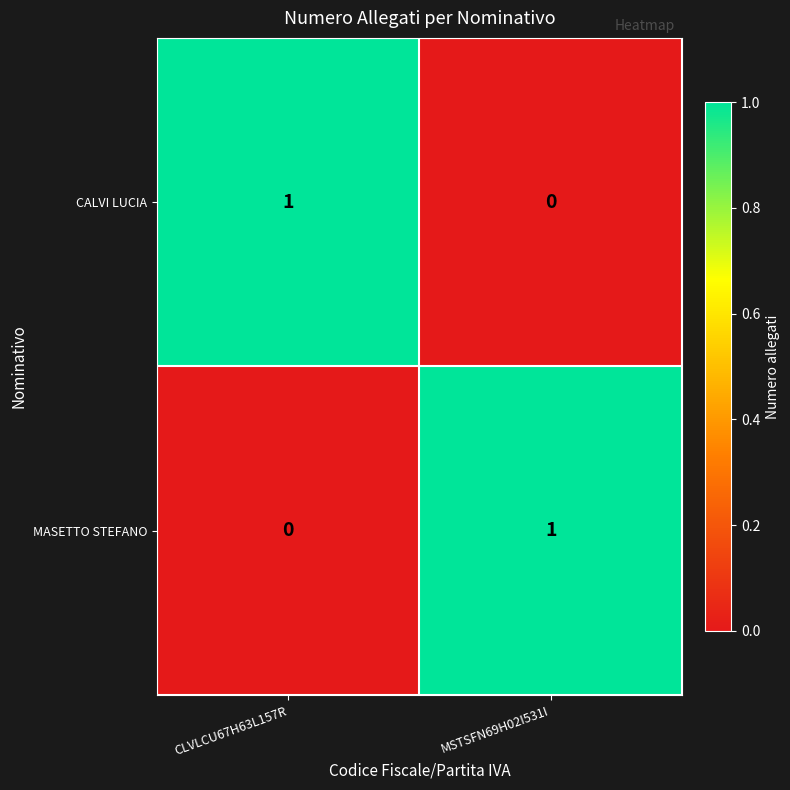

At which label does MASETTO STEFANO reach its minimum?

CLVLCU67H63L157R